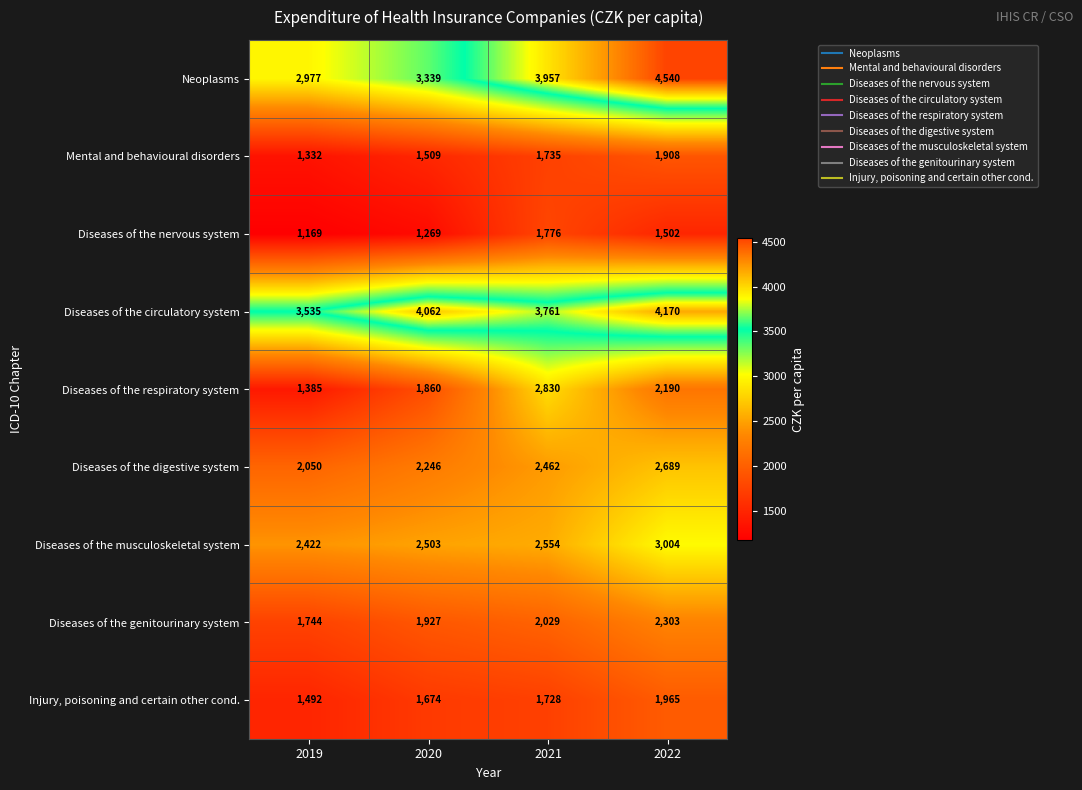

What is the approximate value of Diseases of the nervous system at 2019, to the nearest 10?

1170